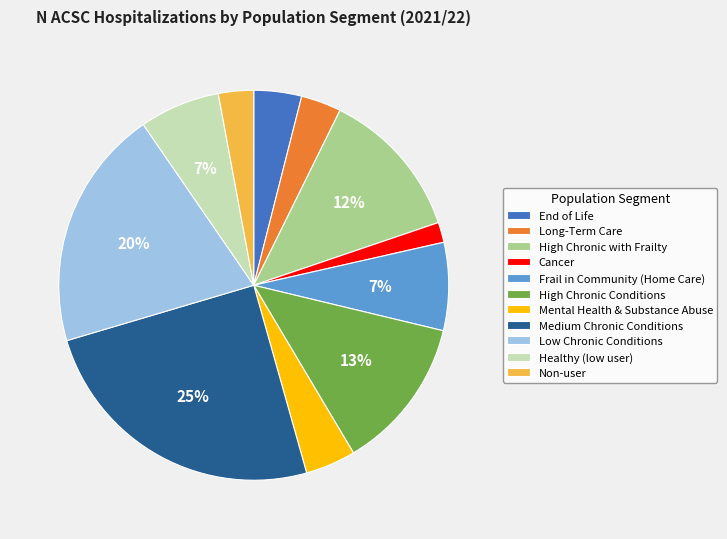

Count the number of slices in the pie.

11